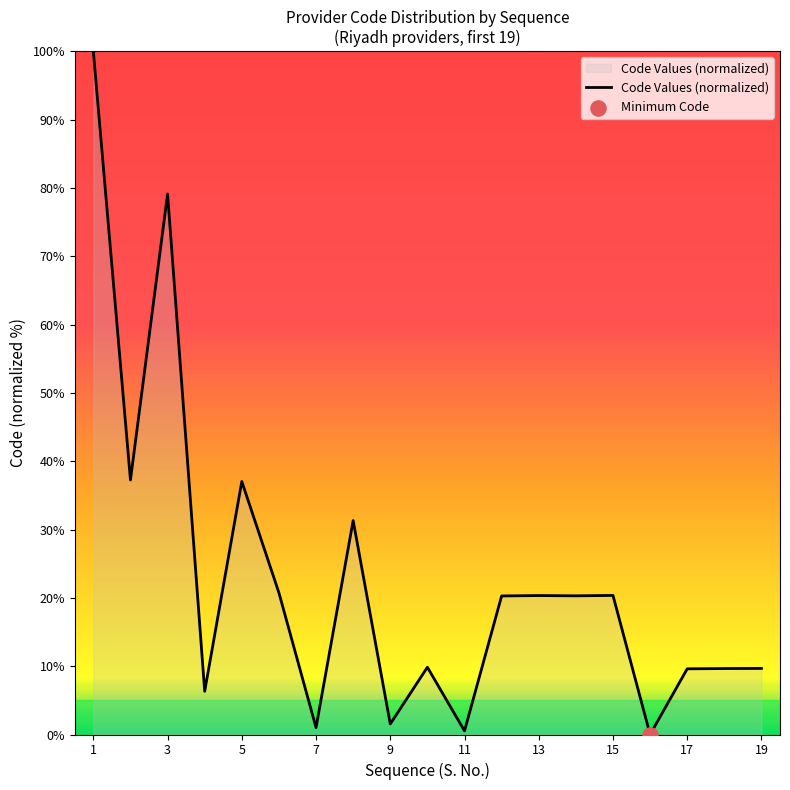

What is the difference between the maximum and minimum values?

100.0